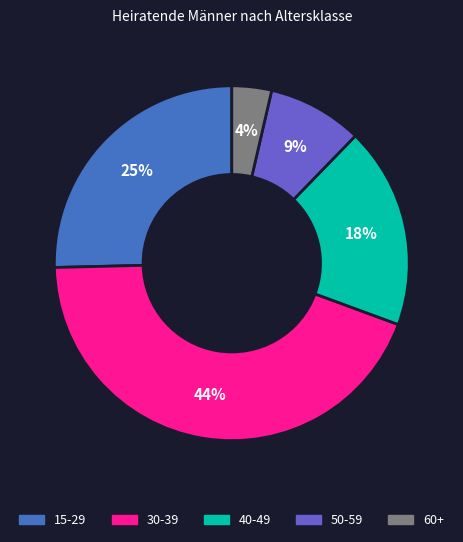

Is there a majority slice in this chart?

No